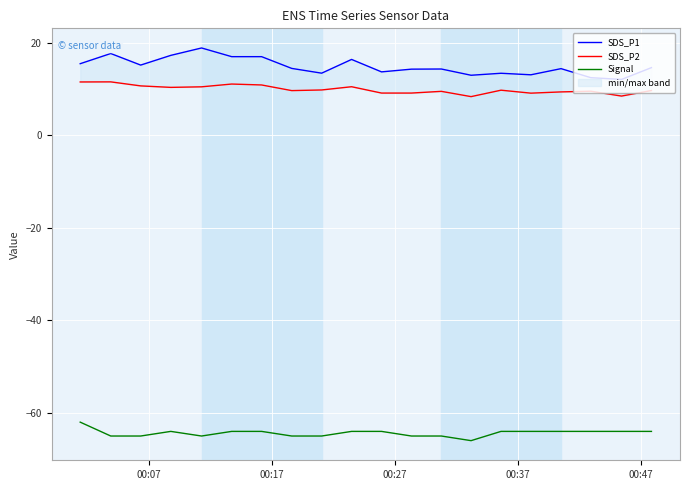

What is the maximum value for Signal?

-62